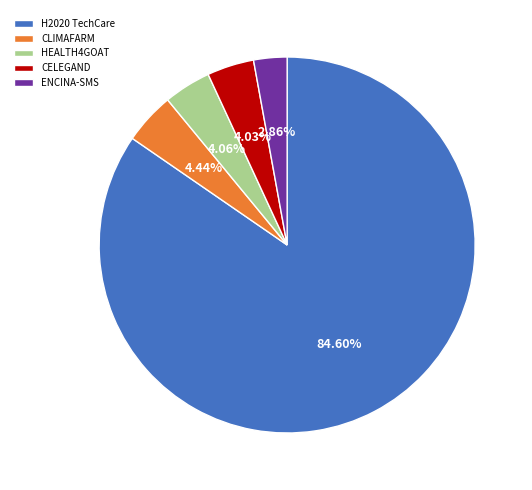

Which slice represents more than half of the pie?

H2020 TechCare